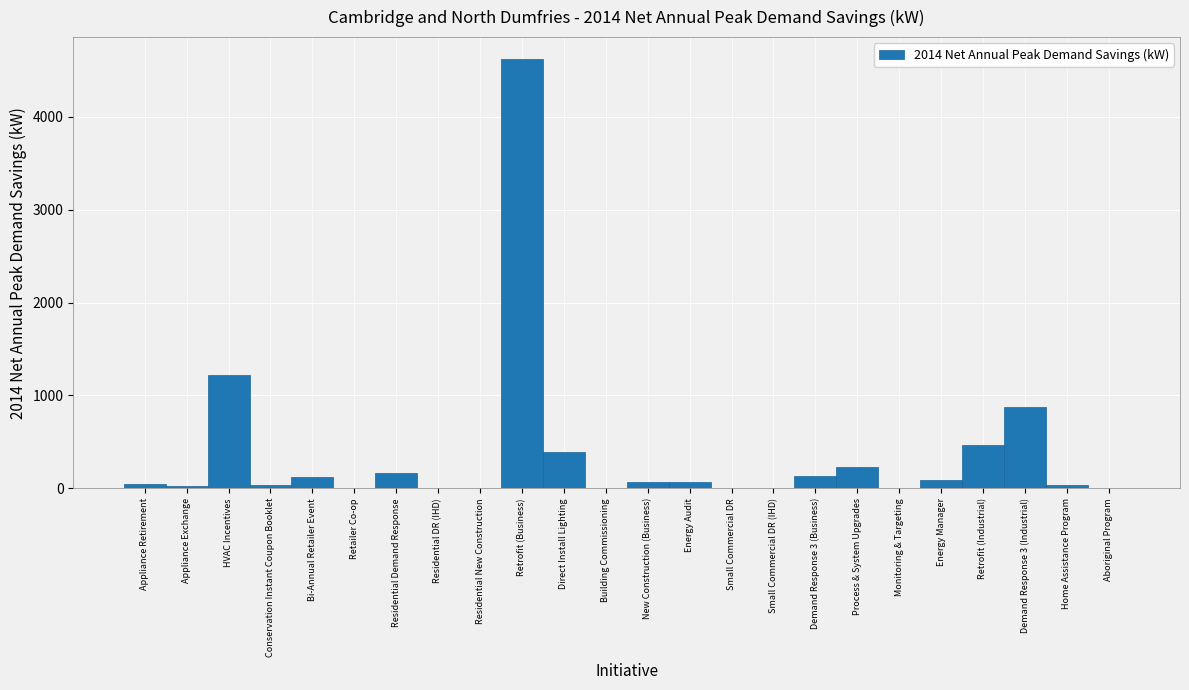

What is the change in value from Small Commercial DR to Process & System Upgrades?

+230.2